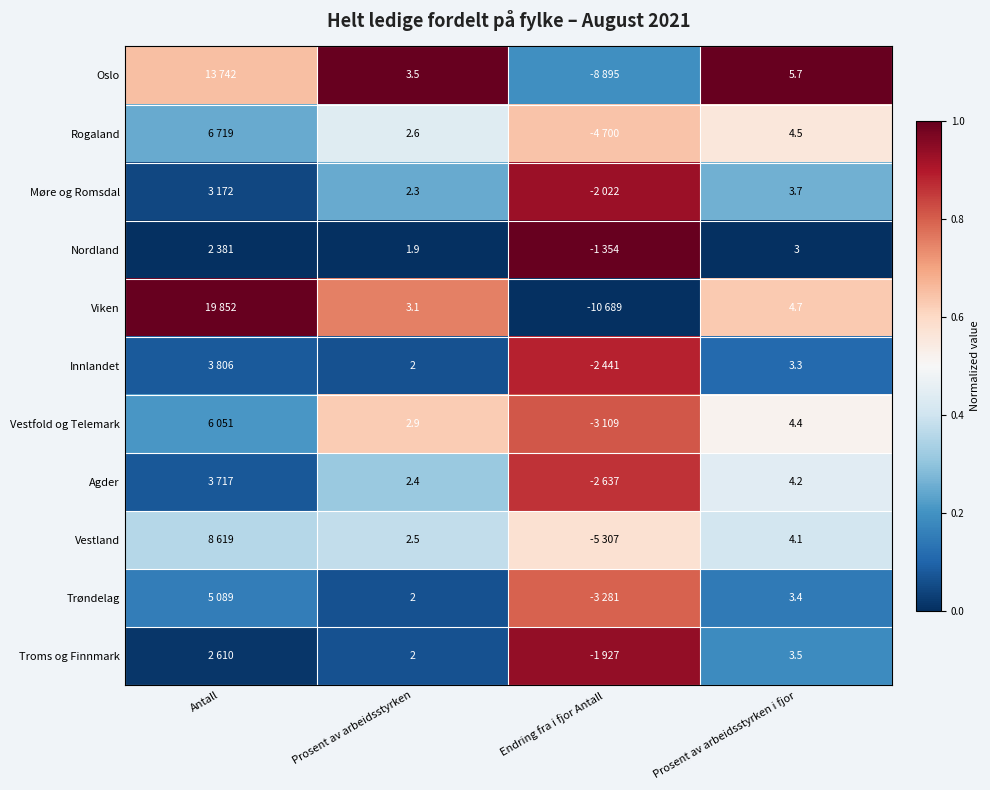

Between Prosent av arbeidsstyrken and Prosent av arbeidsstyrken i fjor, which series saw the biggest shift?

Oslo